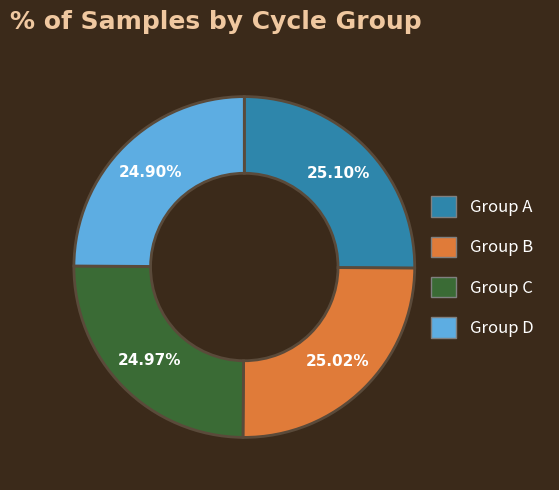

Is there any slice that represents more than half of the pie?

No